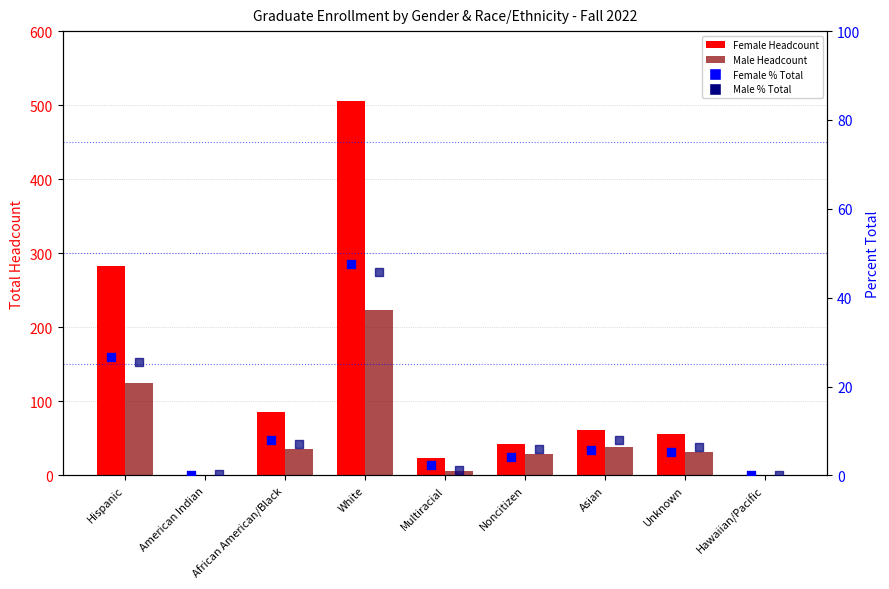

At how many categories does at least one series exceed 271?

2